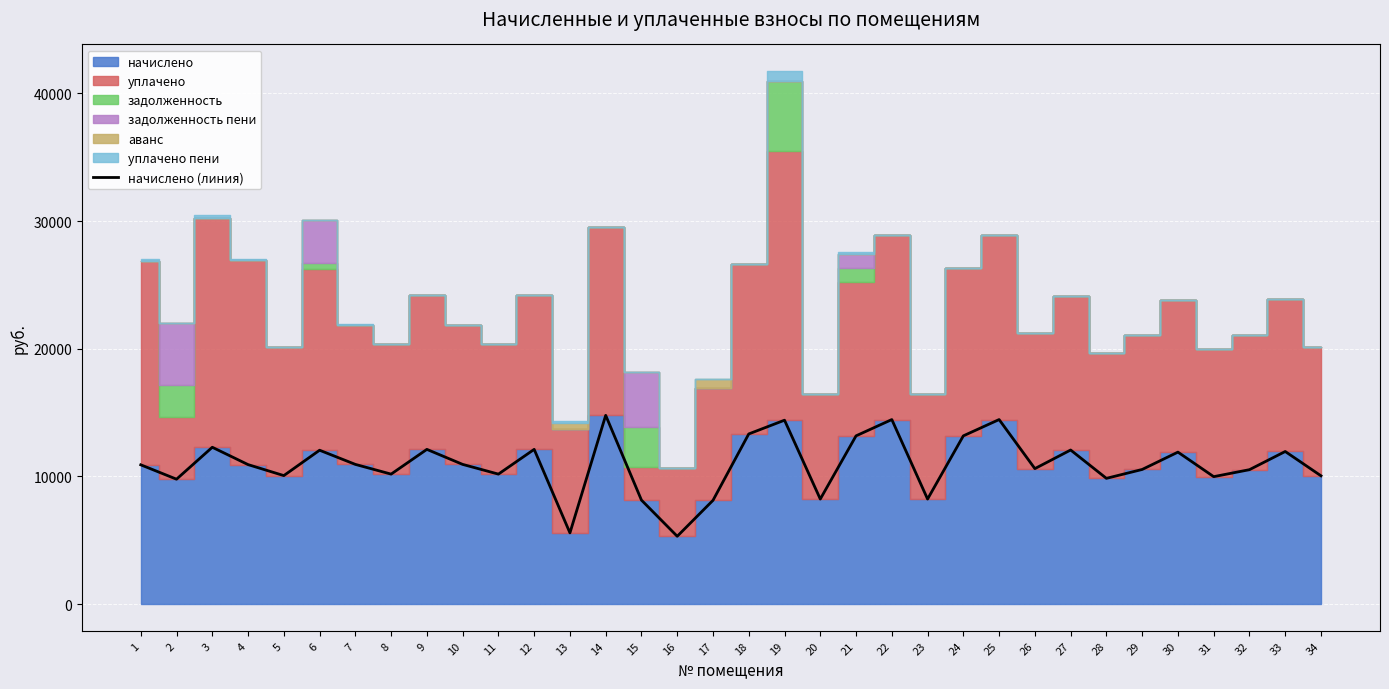

Rank the categories by value from lowest to highest.

16, 13, 17, 15, 20, 23, 2, 28, 31, 34, 5, 8, 11, 32, 29, 26, 1, 4, 7, 10, 30, 33, 6, 27, 9, 12, 3, 21, 24, 18, 19, 22, 25, 14